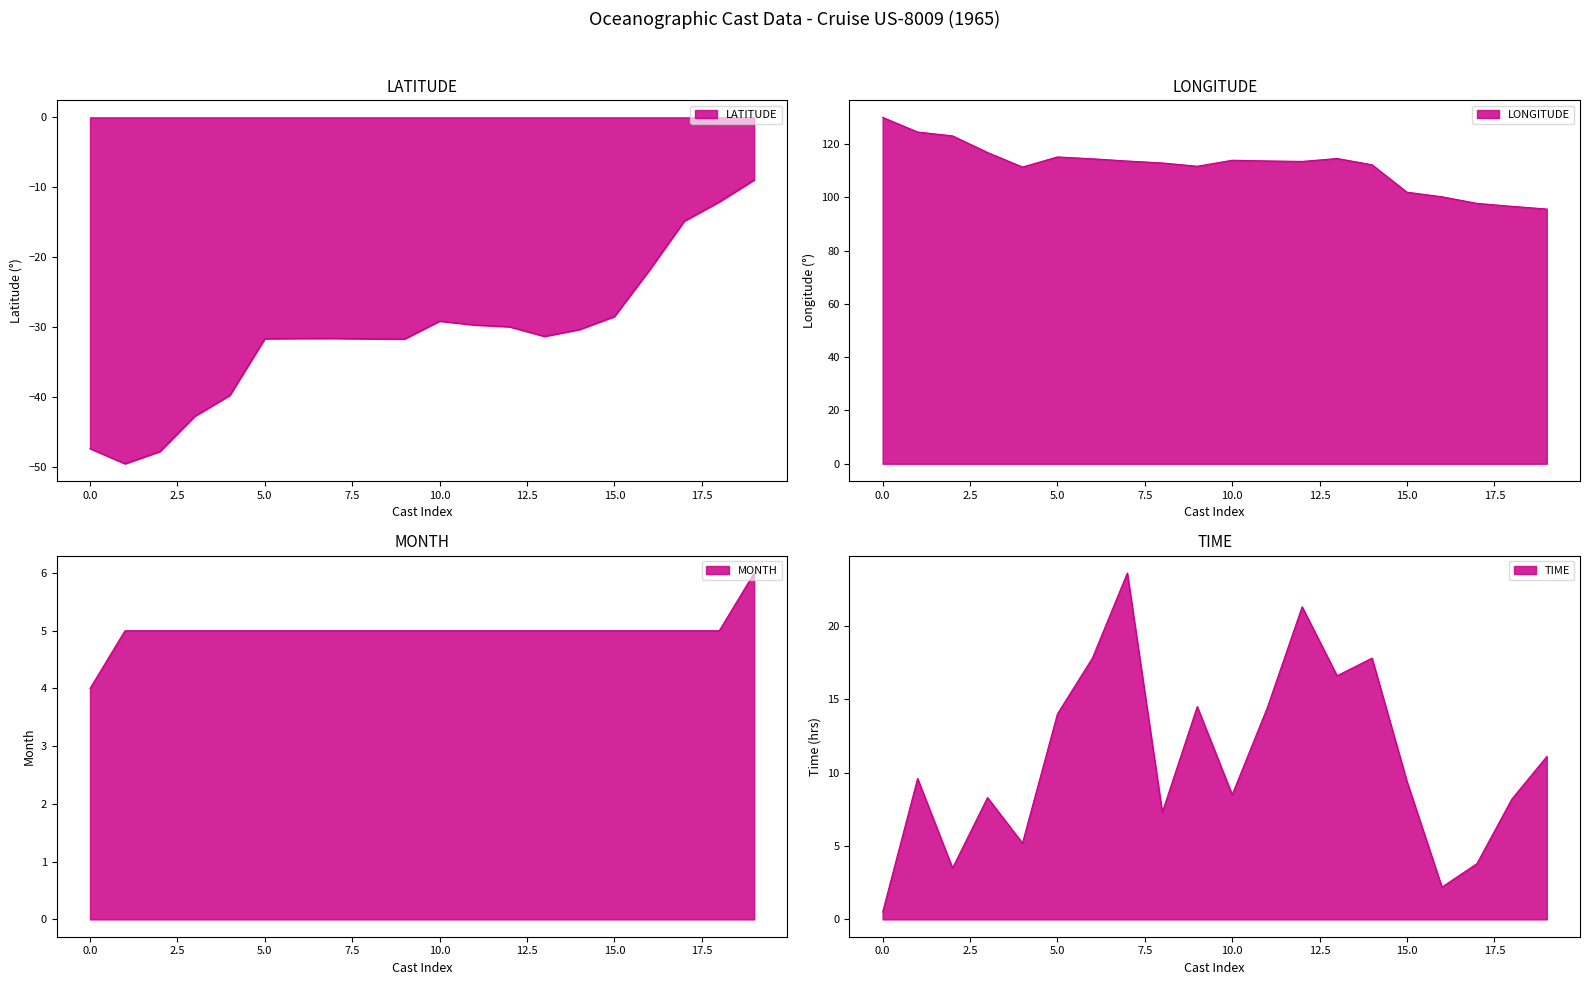

What is the value of the MONTH point at the 12th from the left?

5.0